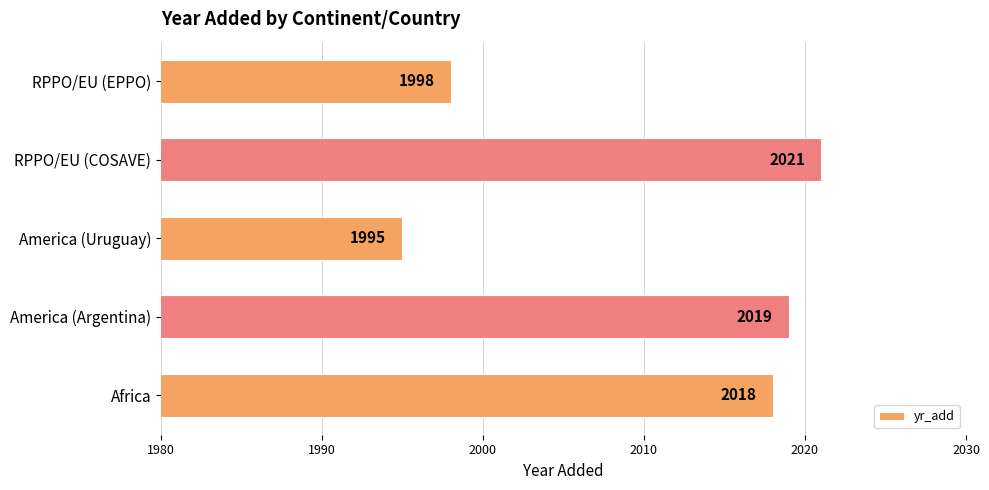

Reading bottom to top, what are all the values shown in this chart?

2018	2019	1995	2021	1998